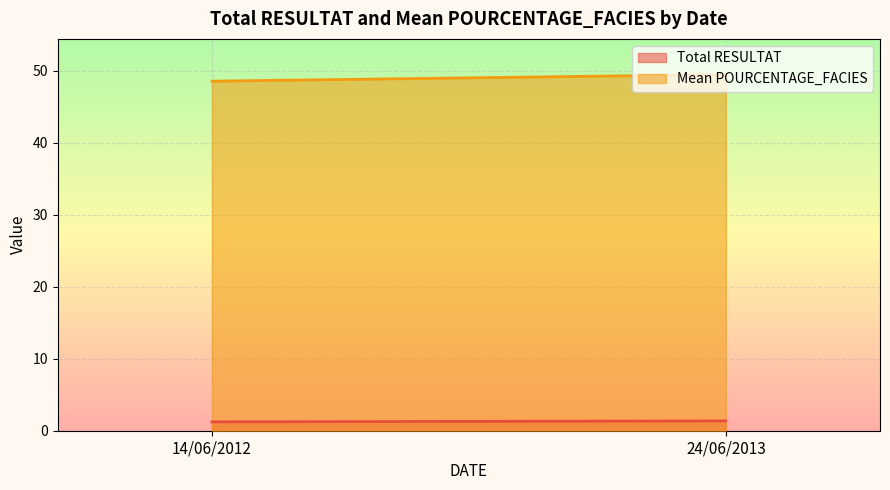

What is the sum of the Total RESULTAT values at 24/06/2013 and 14/06/2012?

2.6